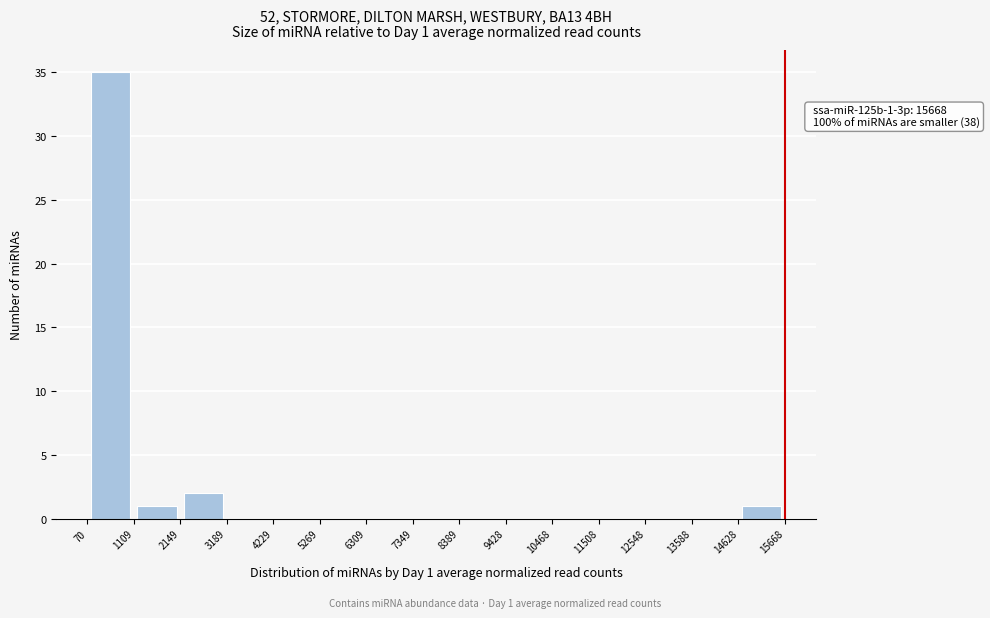

Over which range of the x-axis is the bar tallest?

70 to 1109